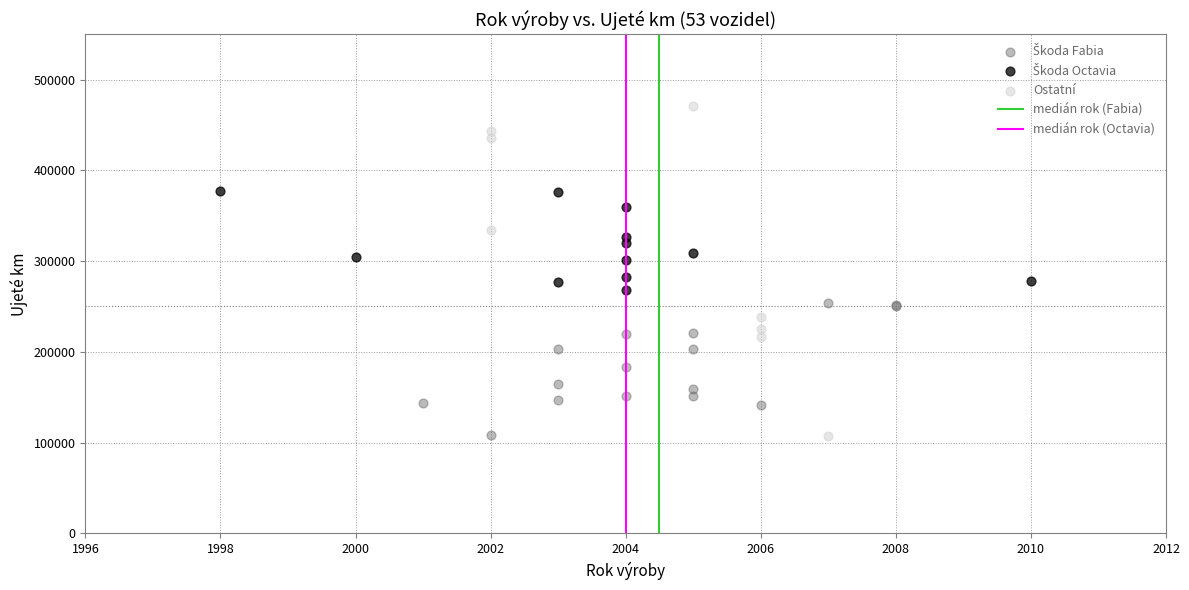

Which series has the largest Y range (max minus min)?

Ostatní